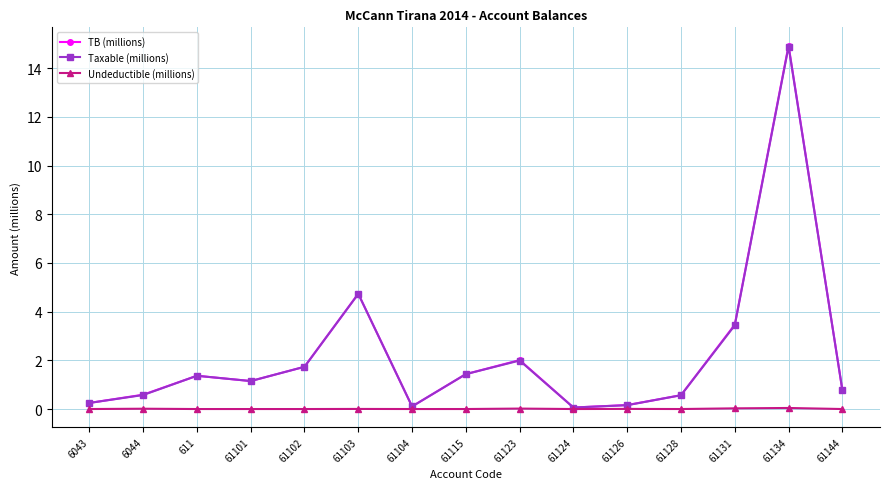

How many distinct data groups are displayed?

3